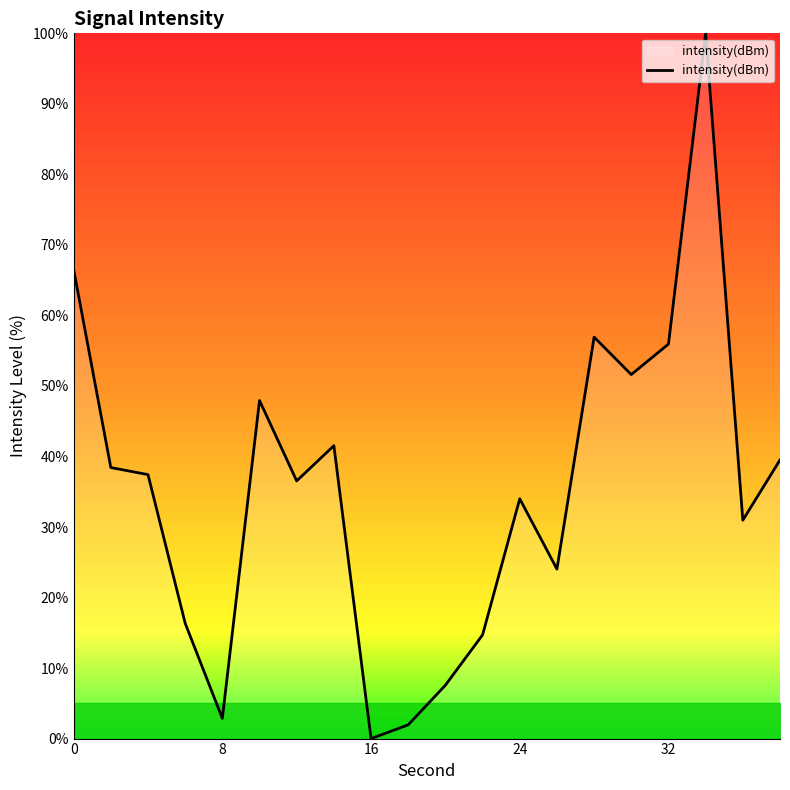

What is the difference between the maximum and minimum values?

100.0